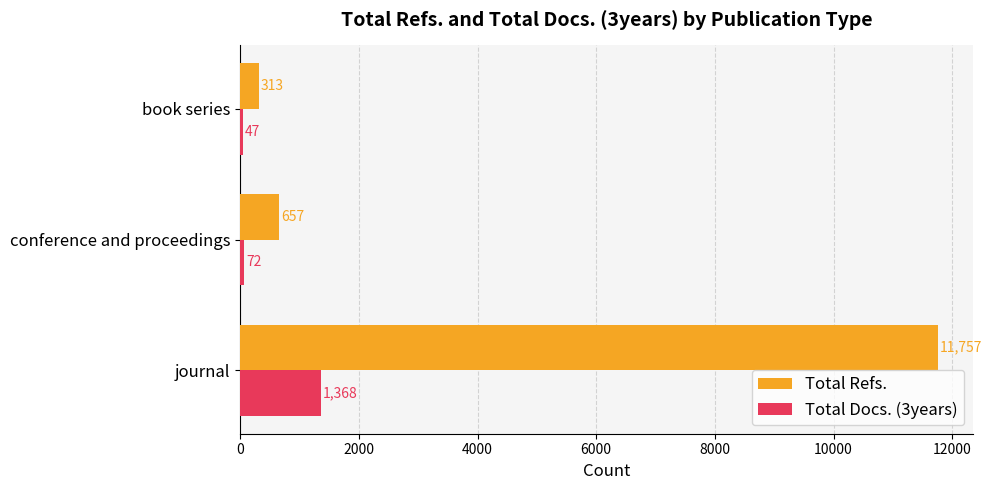

What is the difference between the maximum and minimum values in the Total Refs. series?

11444